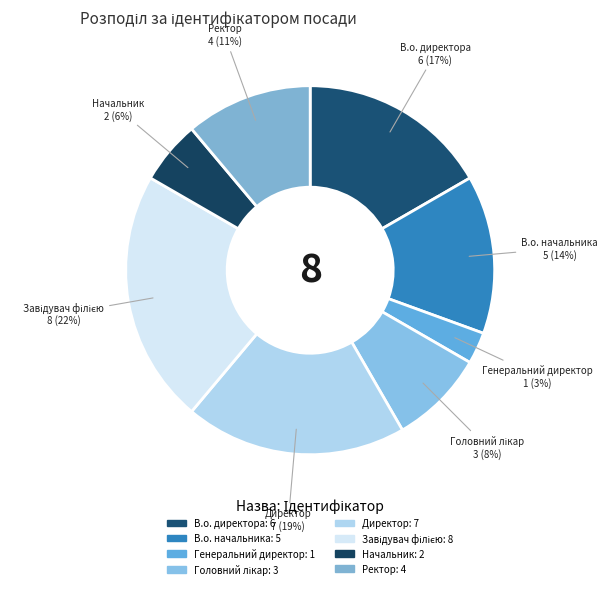

How many segments does this pie chart have?

8